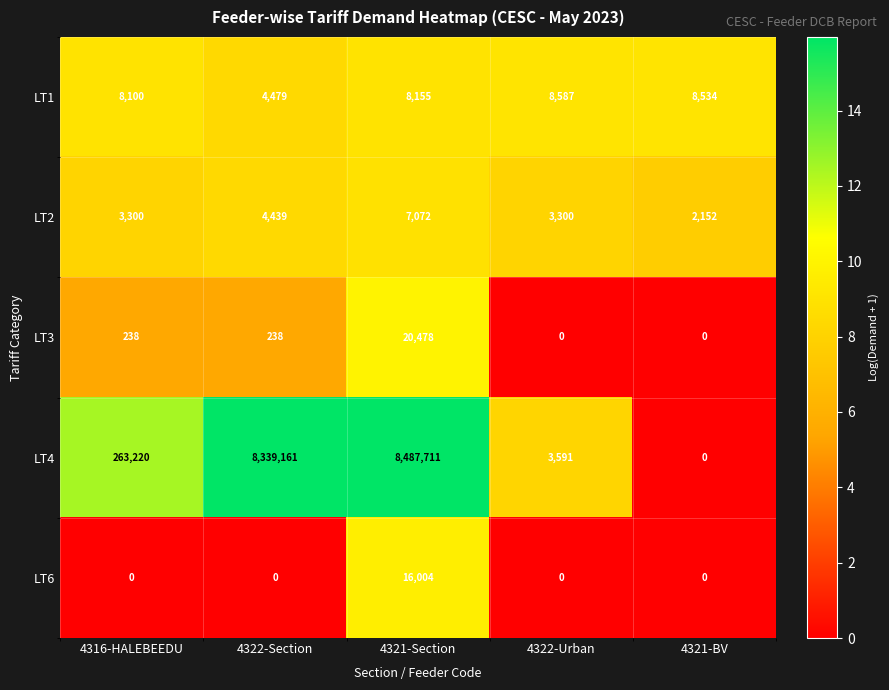

Is it true that LT6 equals 8942 at 4321-Section?

False